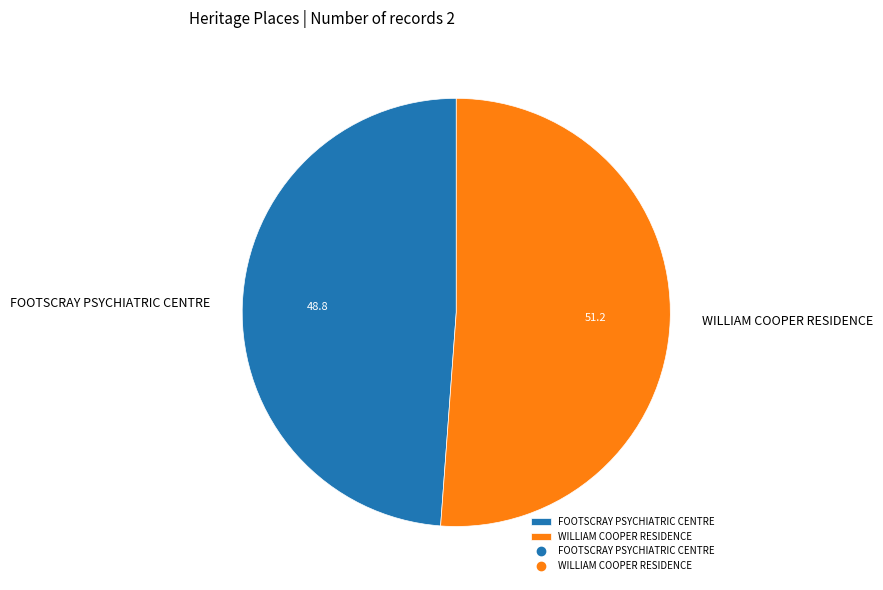

Which category has the smallest portion of the pie?

FOOTSCRAY PSYCHIATRIC CENTRE